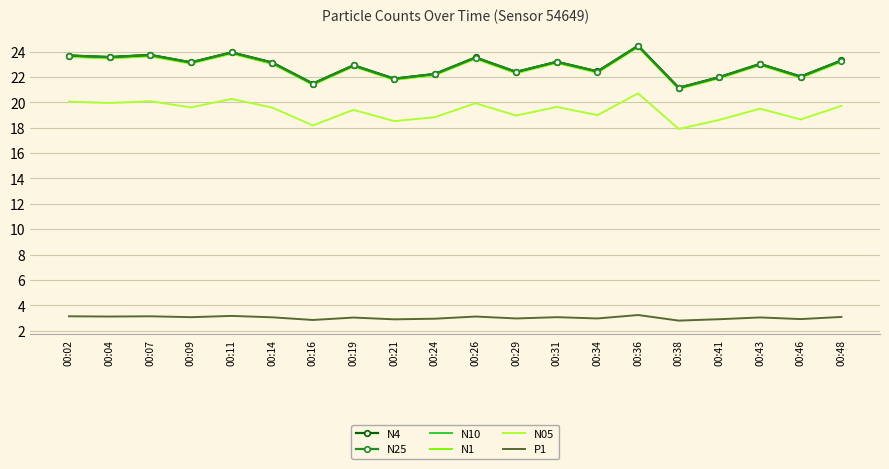

How many series are shown in this chart?

6